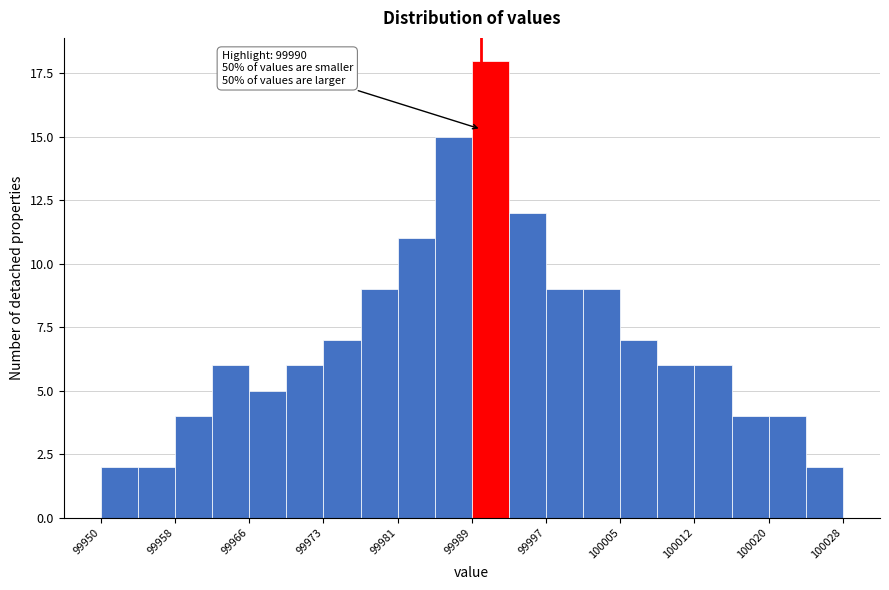

Around what value on the x-axis is the tallest bar? Give the approximate position of its centre, as read against the axis.

99991